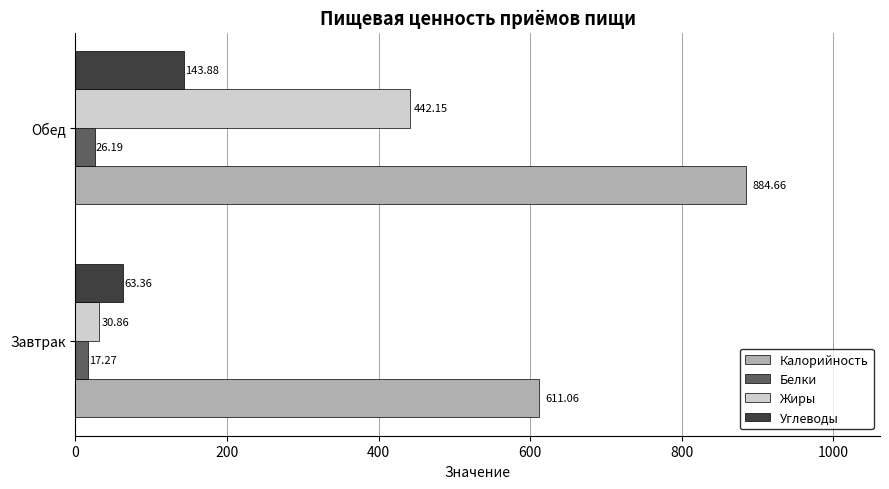

What is the difference between the Углеводы values at Обед and Завтрак?

80.5